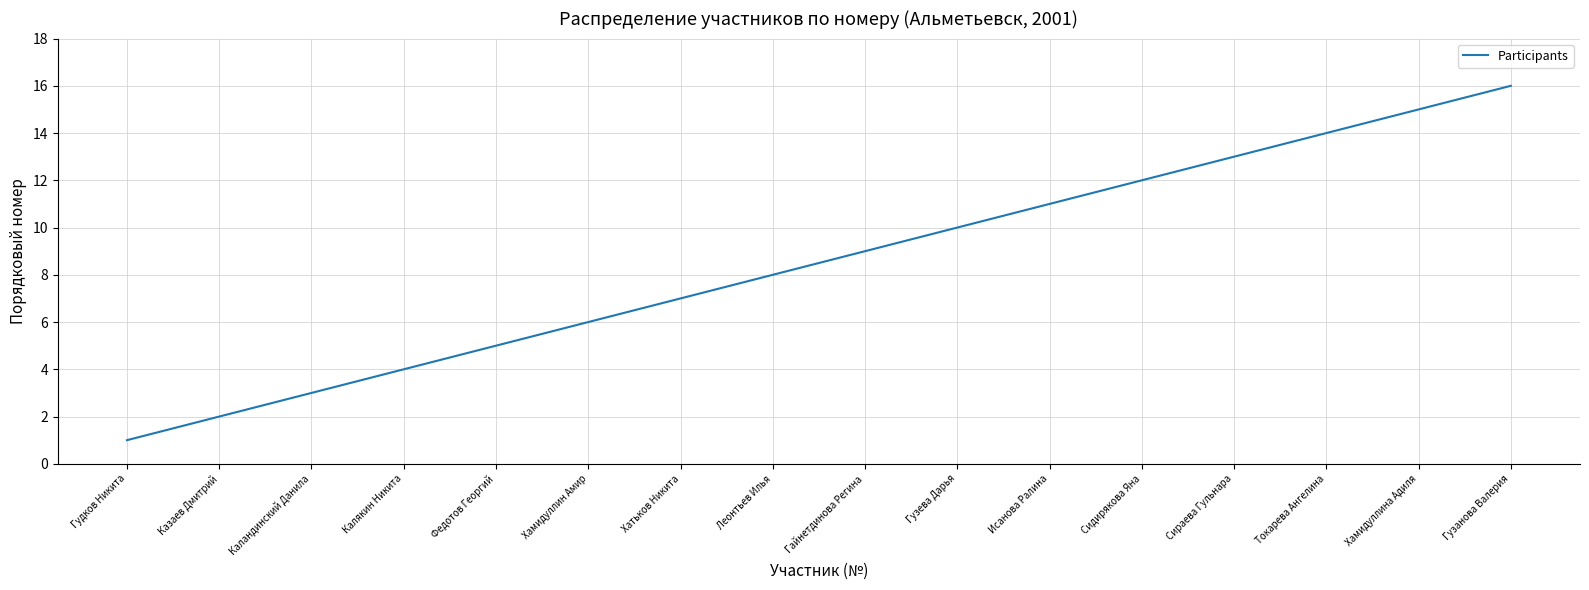

True or false: the data shows 2 at Каландинский Данила.

False